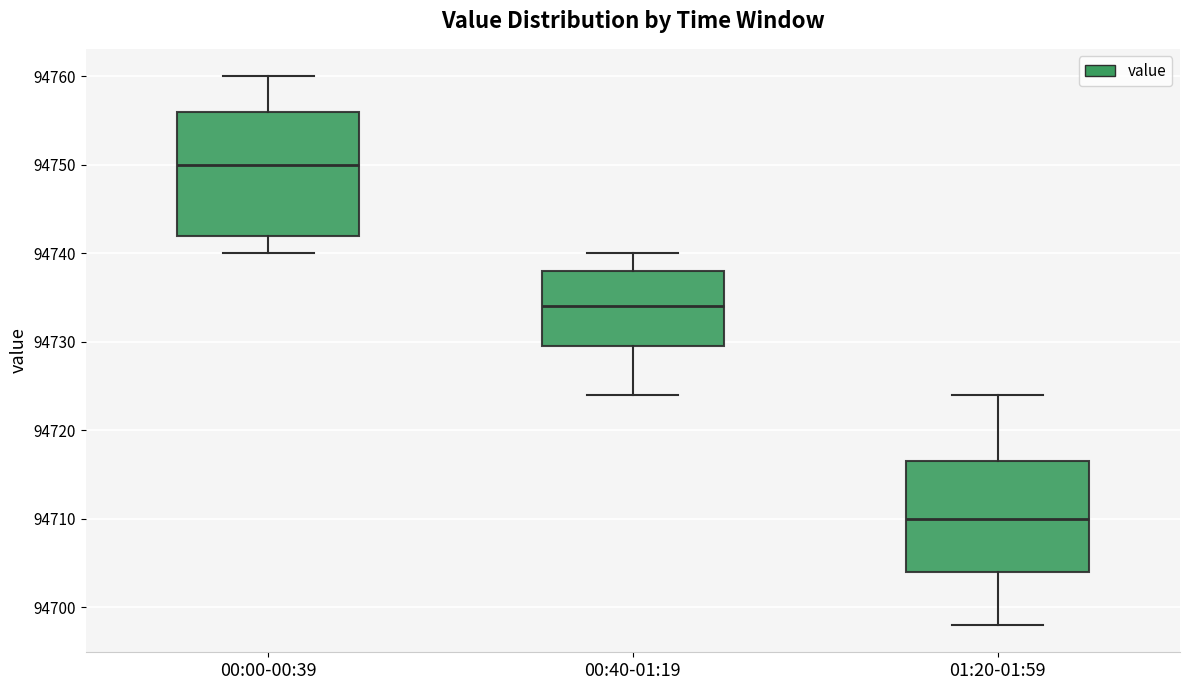

Which box is the tallest, from its lower edge to its upper edge?

00:00-00:39